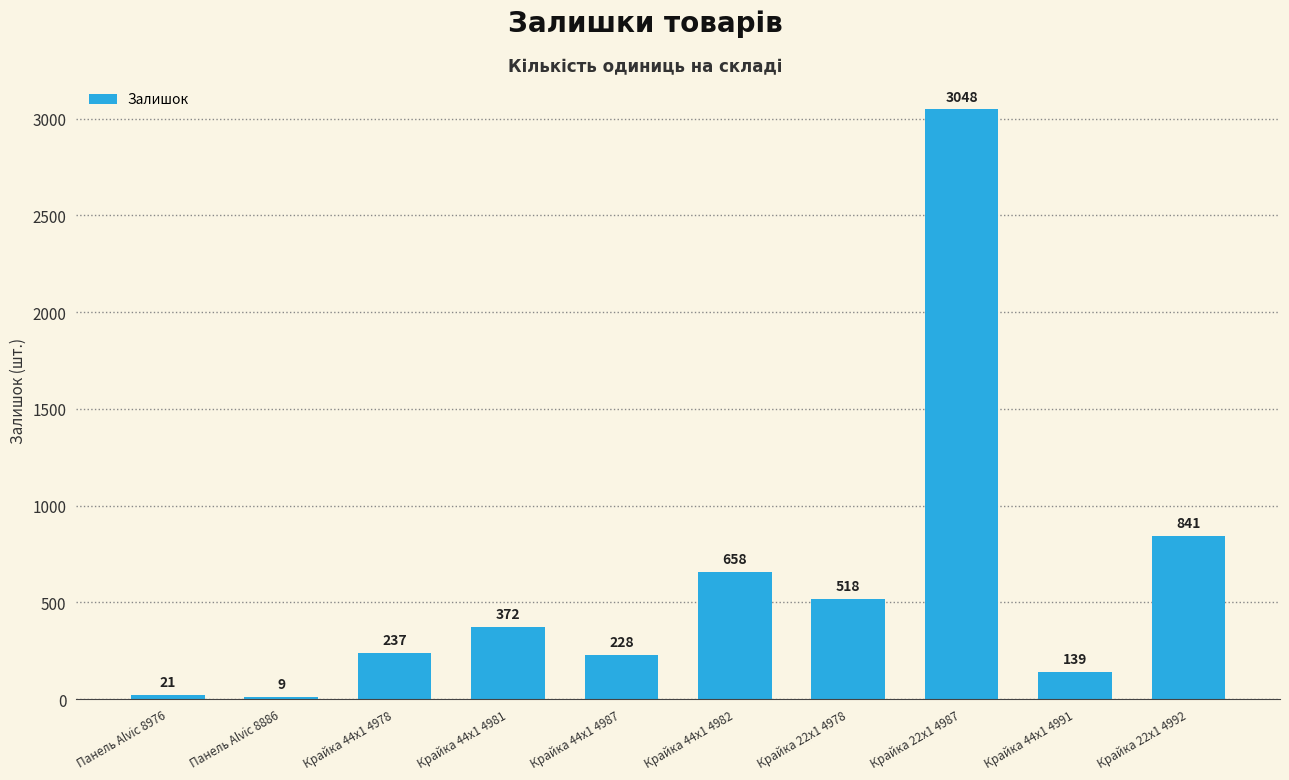

What is the sum of the values at Крайка 44x1 4978 and Крайка 22x1 4987?

3285